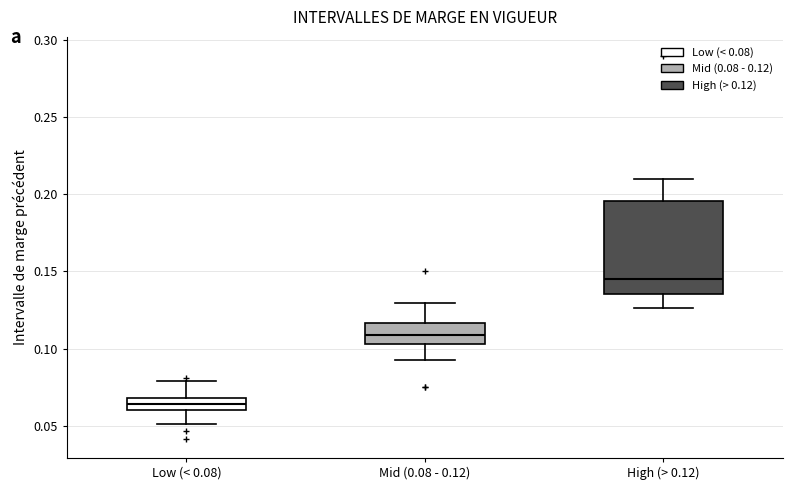

Which box has the highest median line?

High (> 0.12)